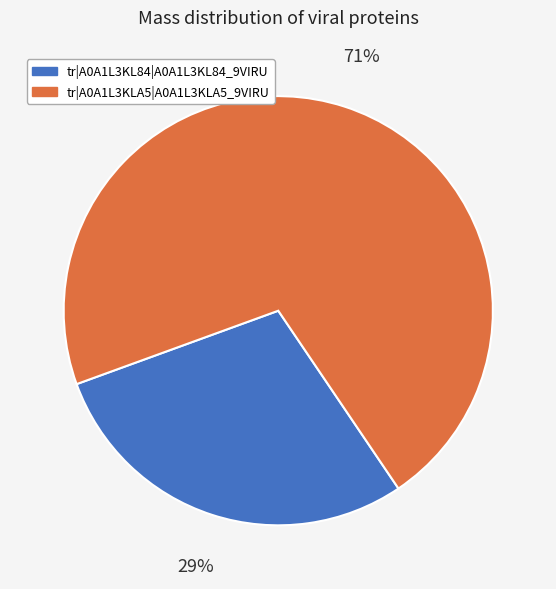

What is the largest slice in the pie chart?

tr|A0A1L3KLA5|A0A1L3KLA5_9VIRU